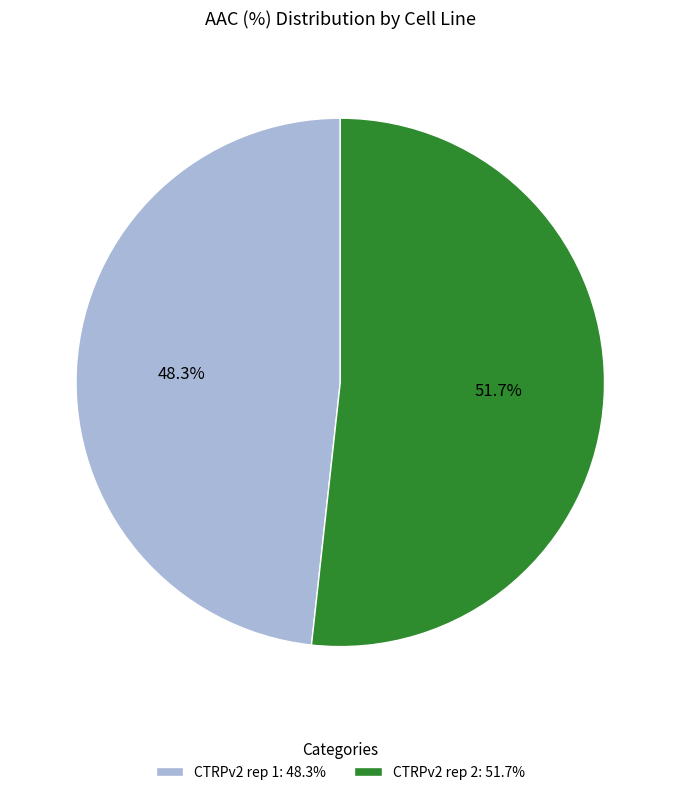

The CTRPv2 rep 2 slice represents 52% of the pie. True or false?

True